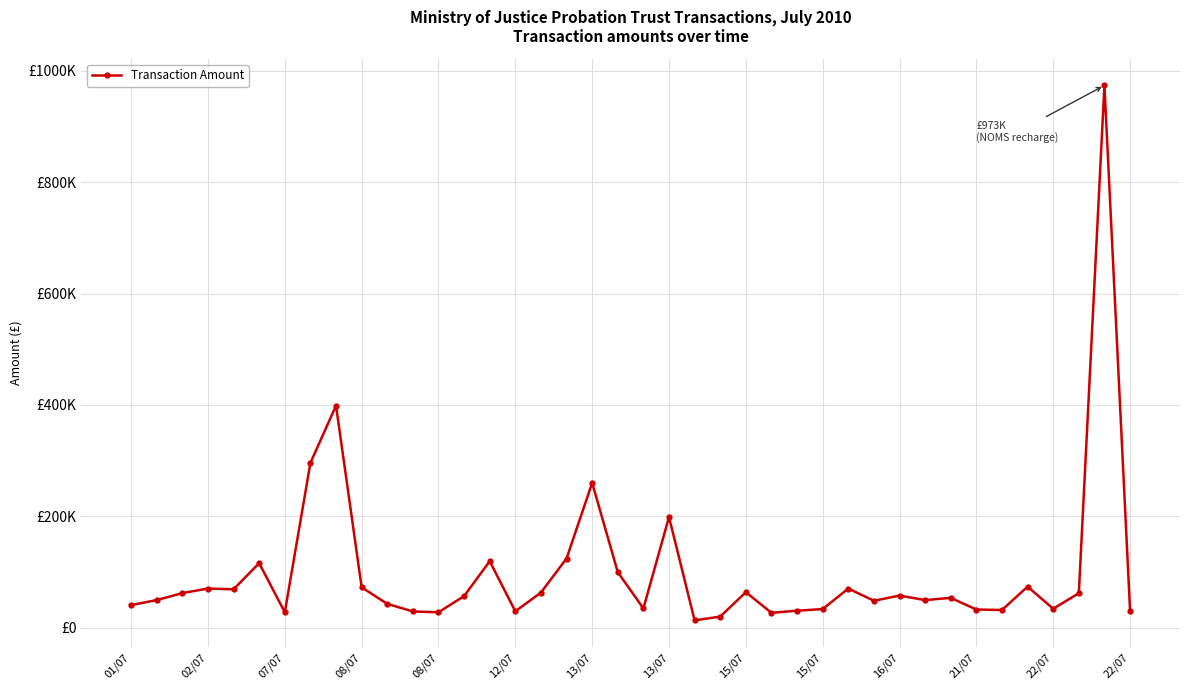

True or false: the data has more than 1 interior local peaks.

True